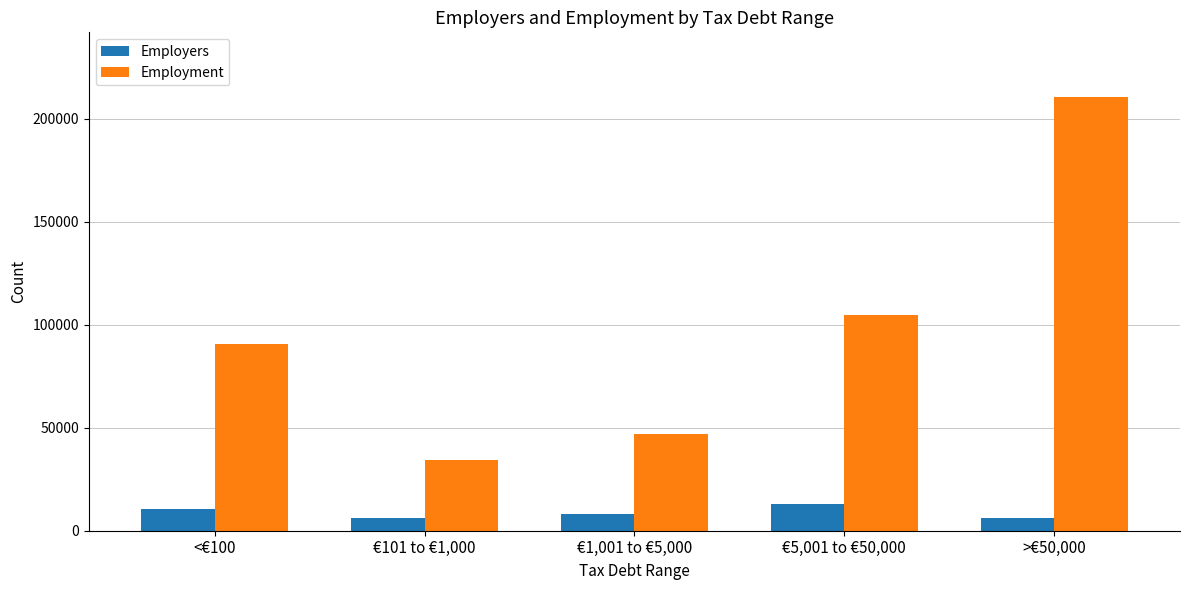

Rank the series by their maximum value, from highest to lowest.

Employment, Employers